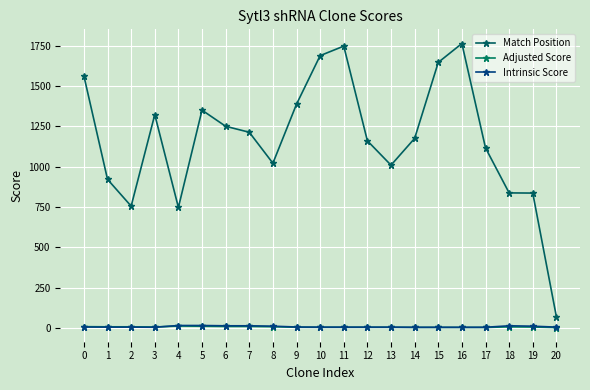

What is the difference between the highest and lowest values at 6?

1240.8